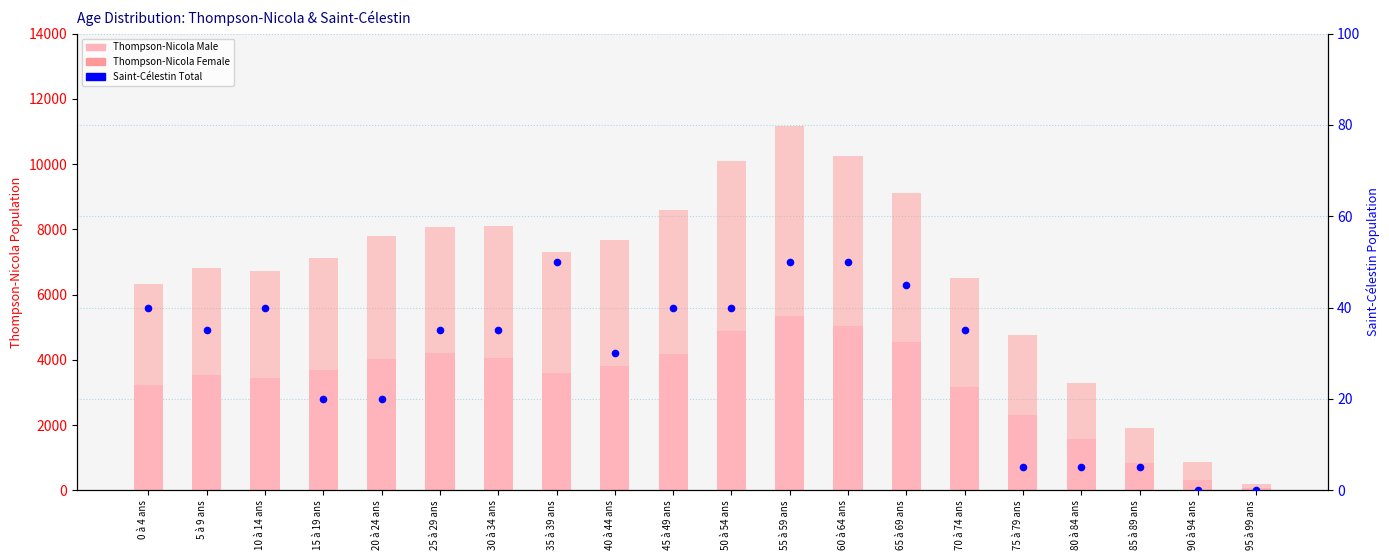

Which series has the largest total across all categories?

Thompson-Nicola Female